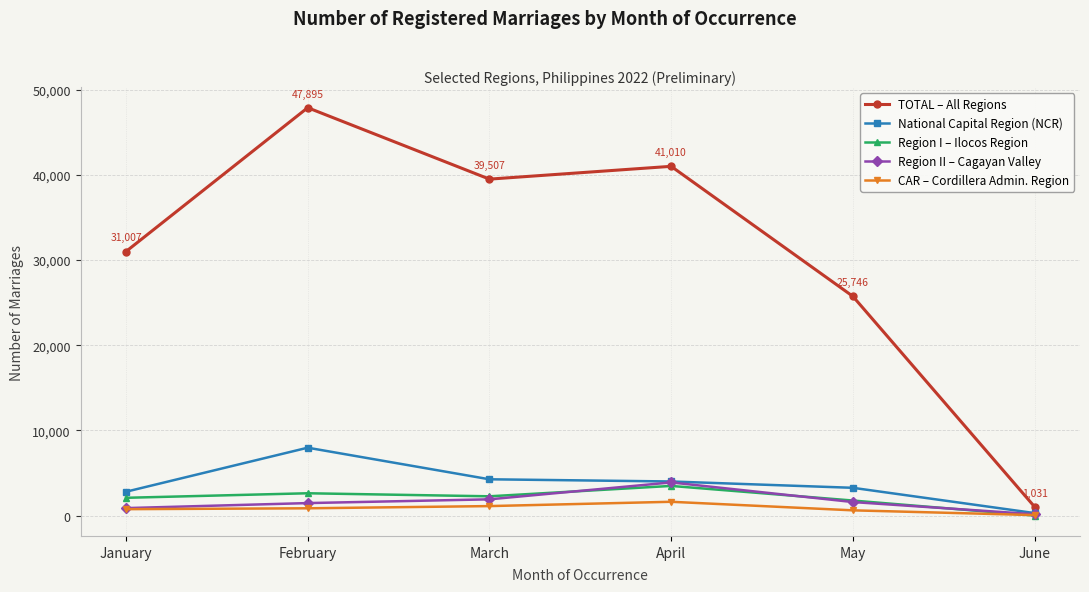

At how many categories does at least one series exceed 13145?

5